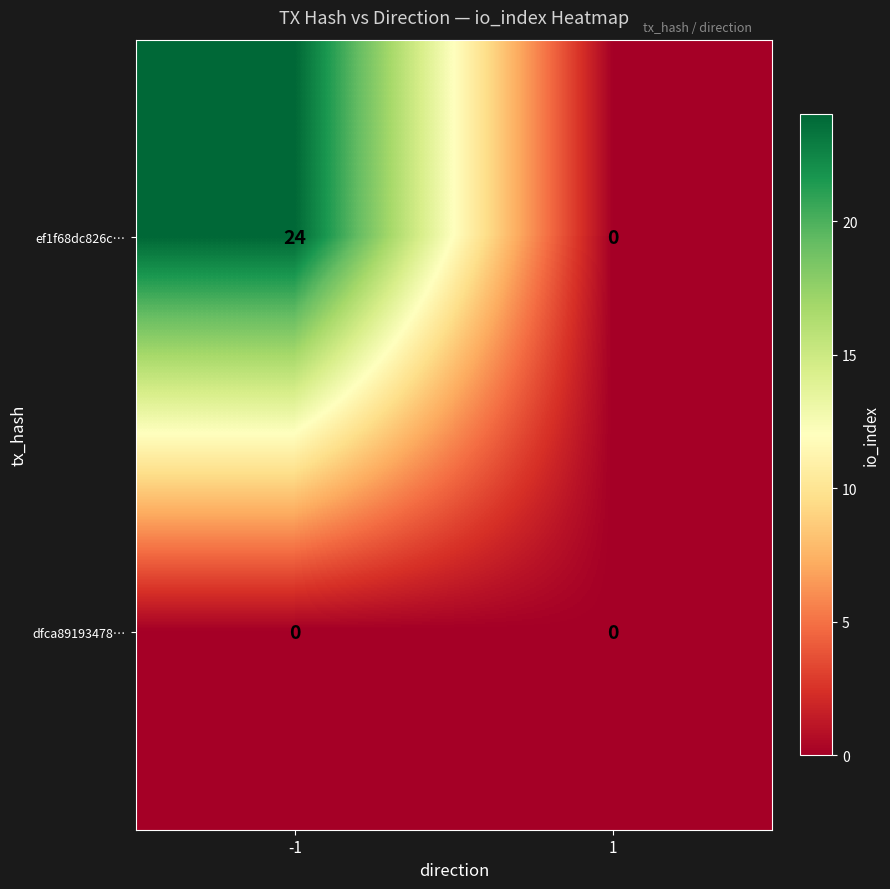

Which label corresponds to the largest value in the chart?

-1